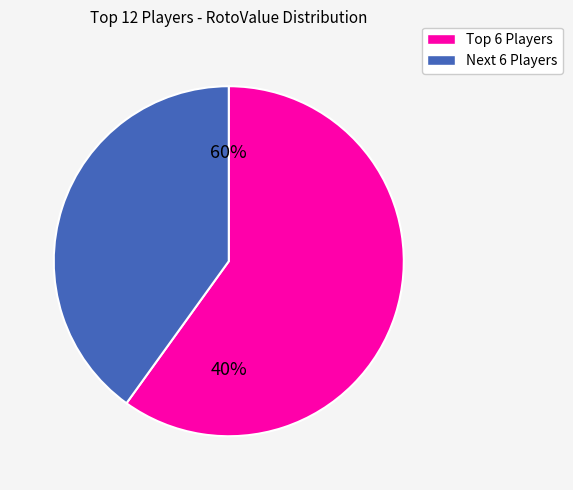

The Wil Myers slice represents 21% of the pie. True or false?

False